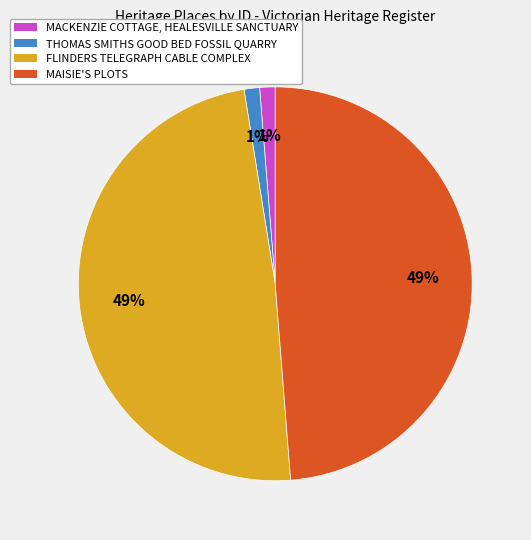

Is there a majority slice in this chart?

No